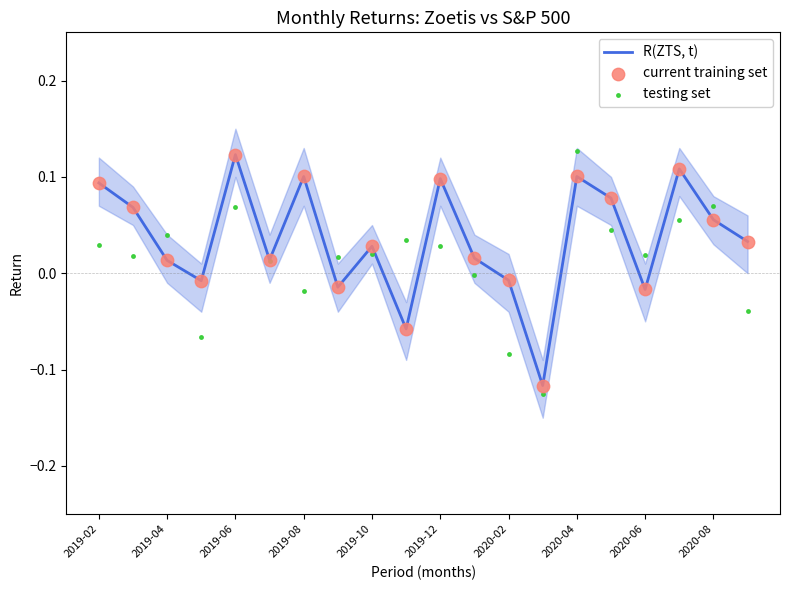

Which series reaches the minimum Y coordinate?

testing set